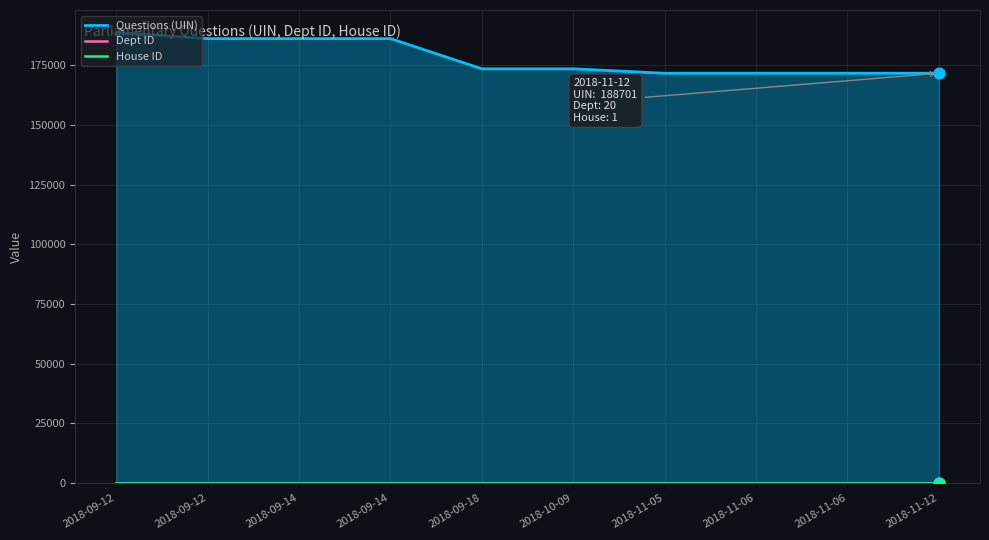

Is the value of Questions (UIN) at 2018-09-18 greater than the value of House ID at 2018-11-06?

Yes